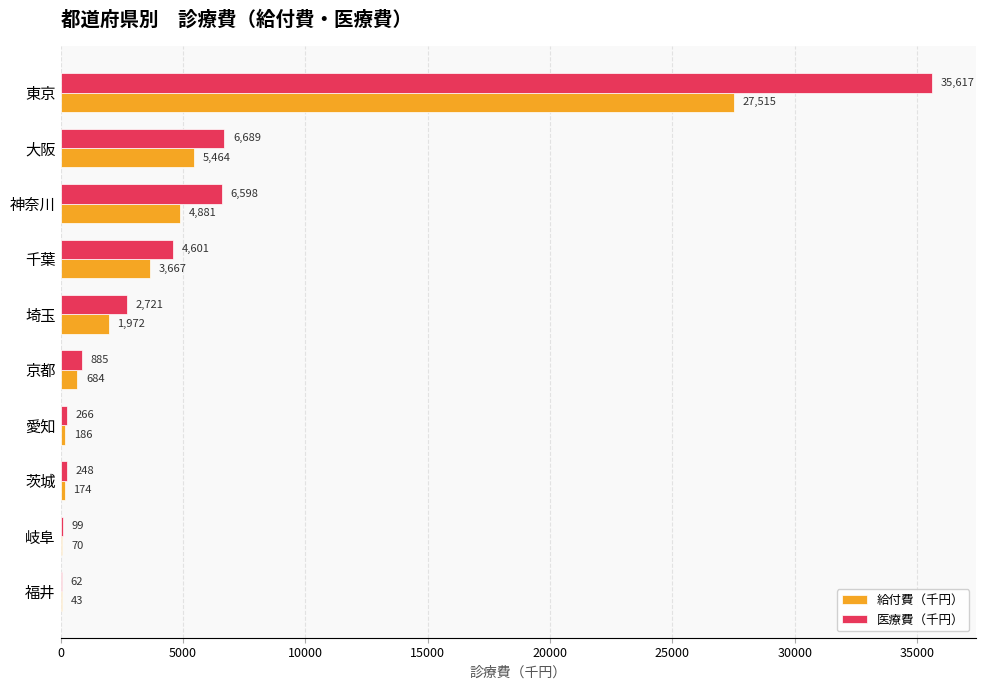

Which series has the largest total across all categories?

医療費（千円）